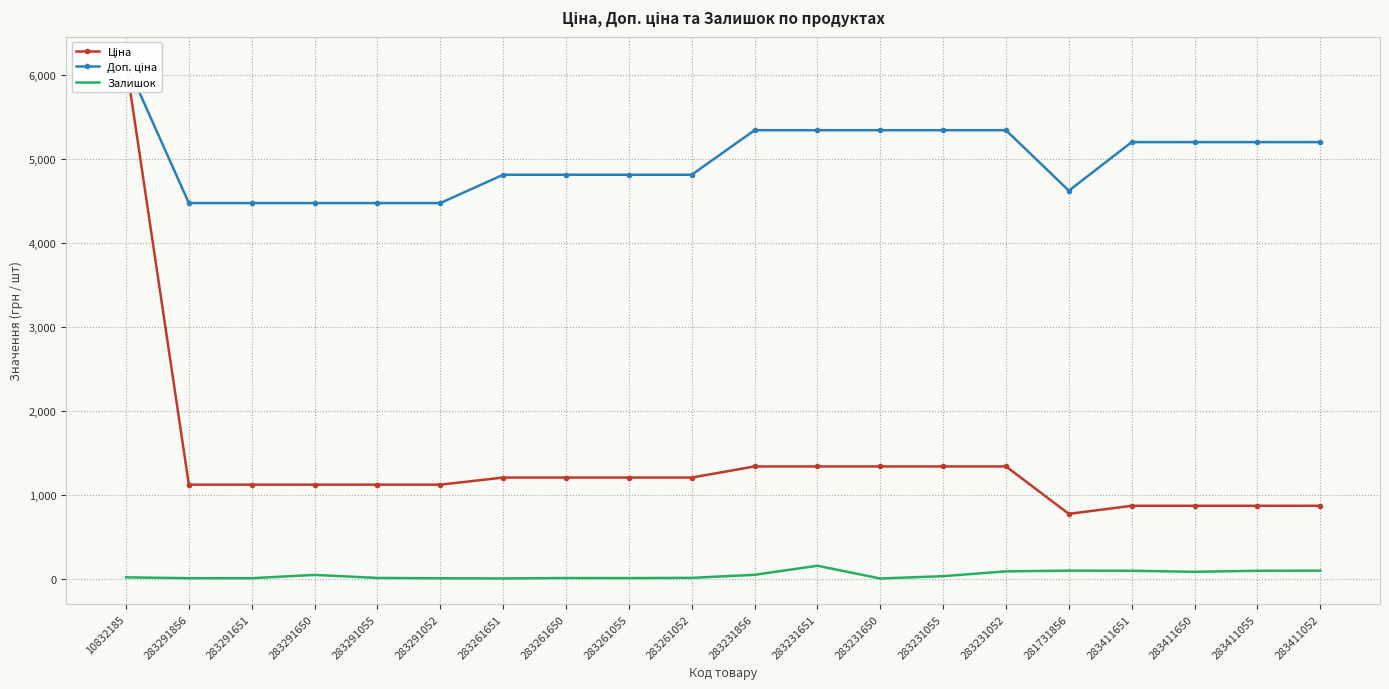

What is the difference between the Ціна values at 283291856 and 283411650?

251.5